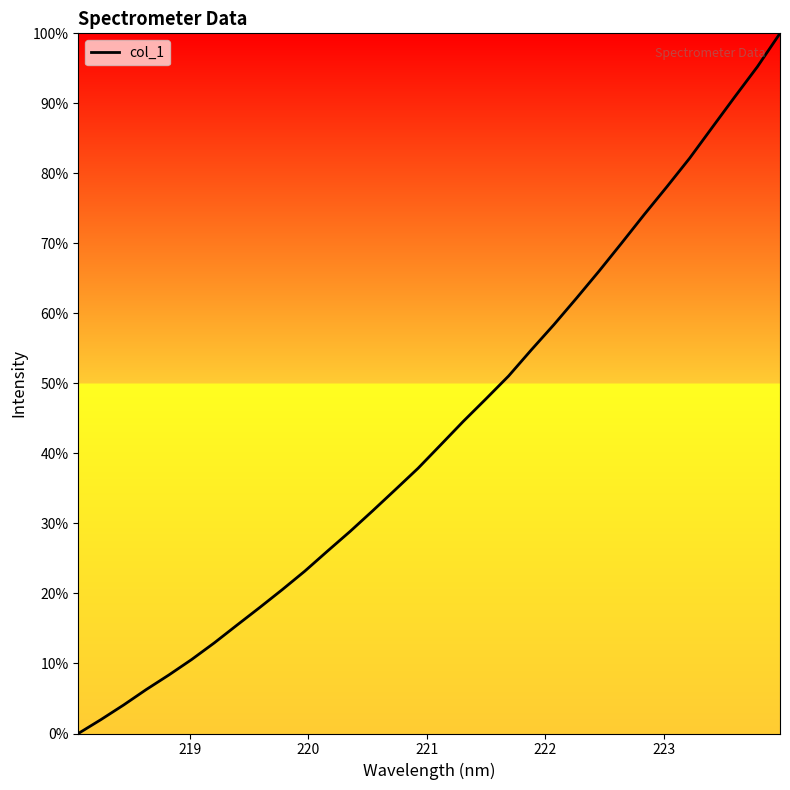

What is the difference between the maximum and minimum values?

100.0